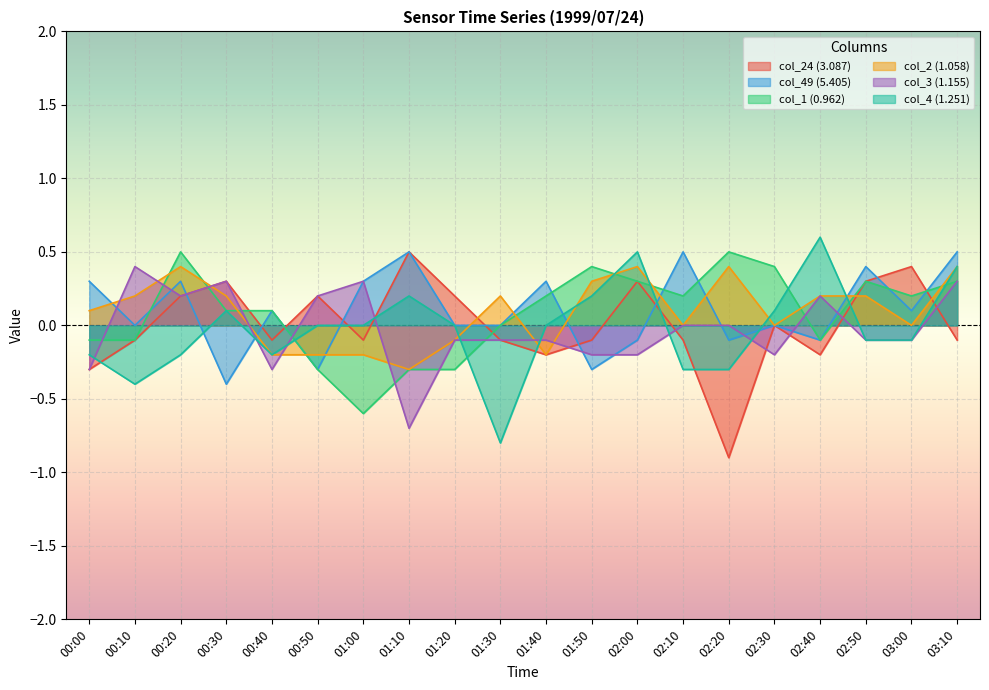

What is the difference between the maximum and minimum values in the col_49 (5.405) series?

0.9